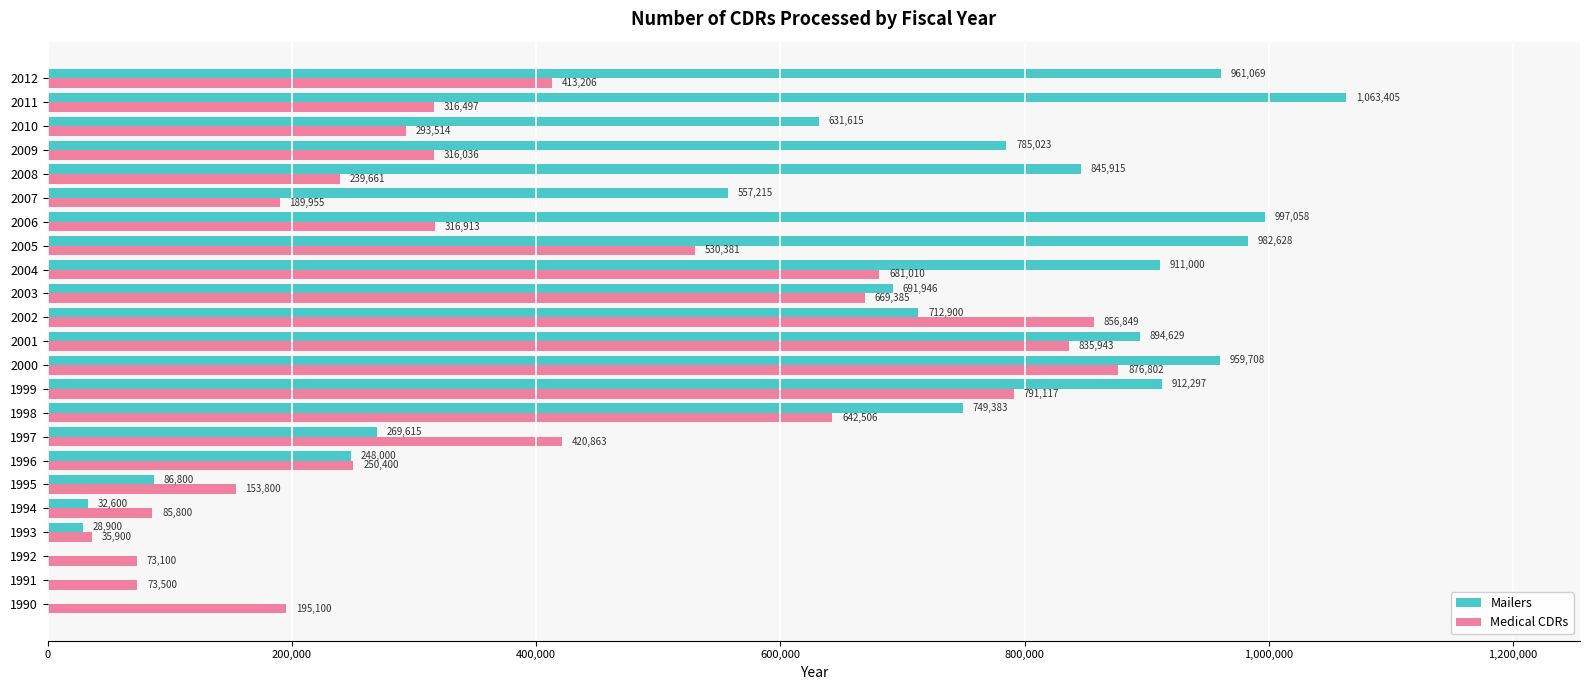

What is the sum of all Medical CDRs values?

9258238